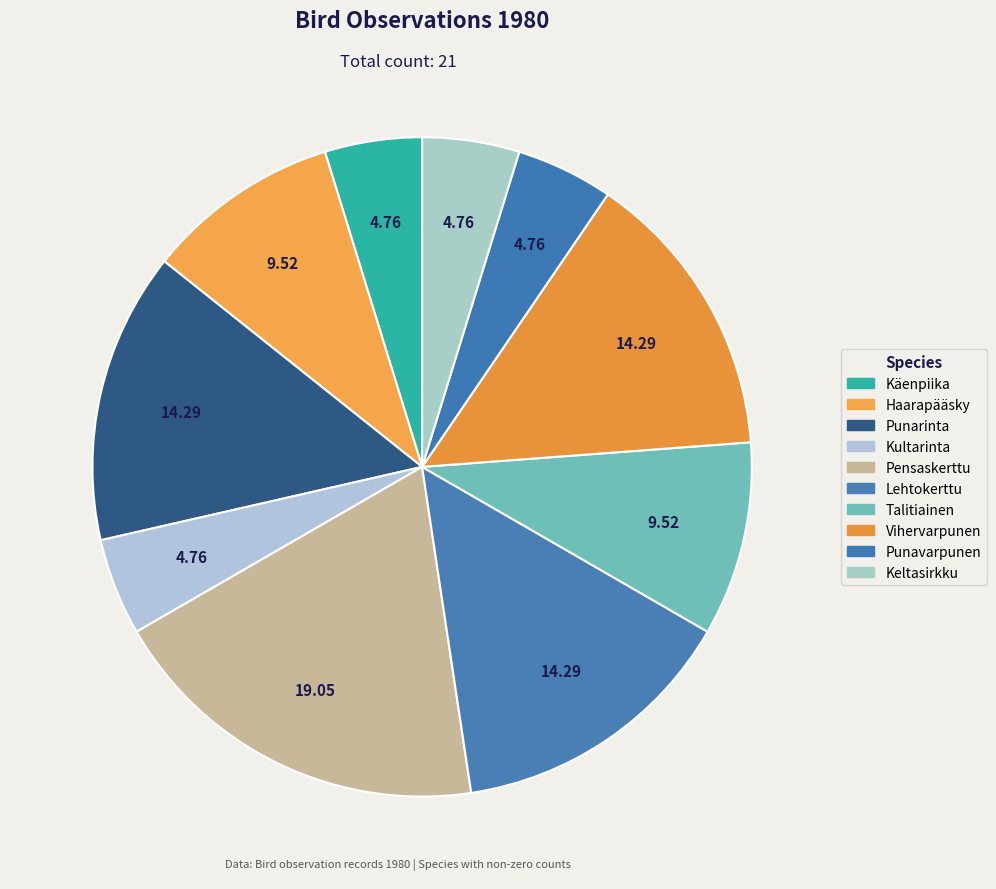

Count the number of slices in the pie.

10